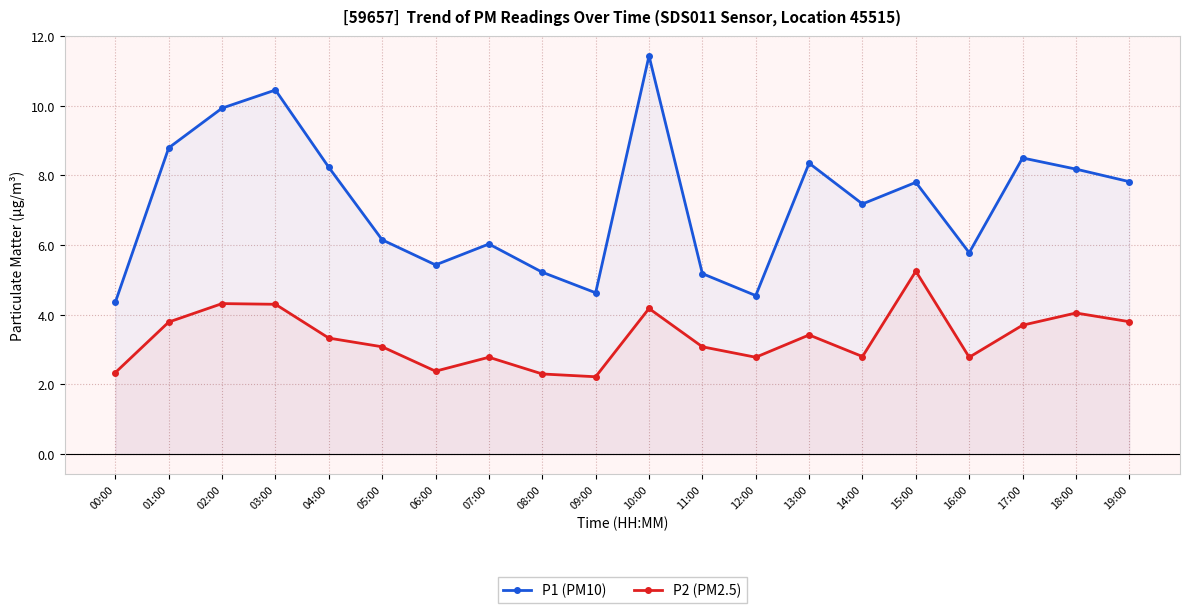

Is the value of P1 (PM10) at 15:00 greater than the value of P2 (PM2.5) at 13:00?

Yes